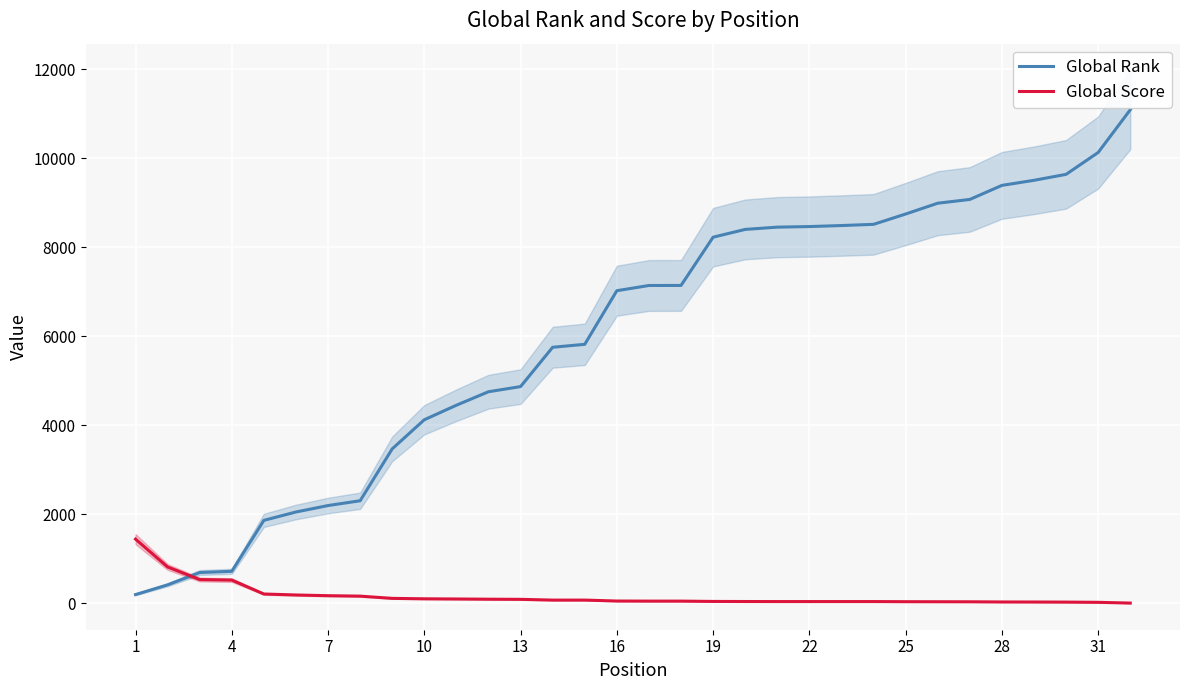

The value of Global Rank at 7 is 2195. True or false?

True